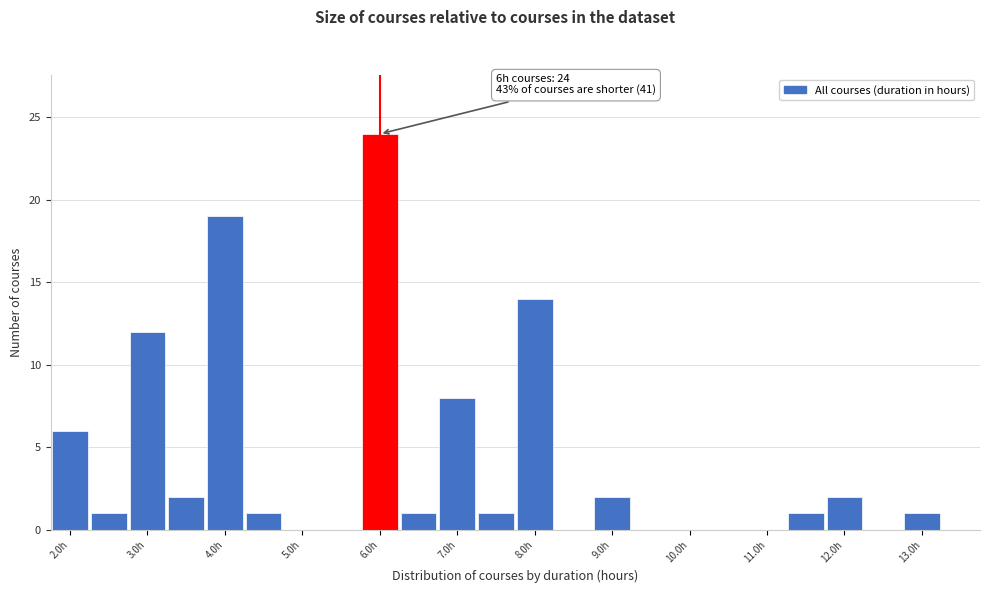

Which range on the x-axis has the tallest bar?

5.75 to 6.25